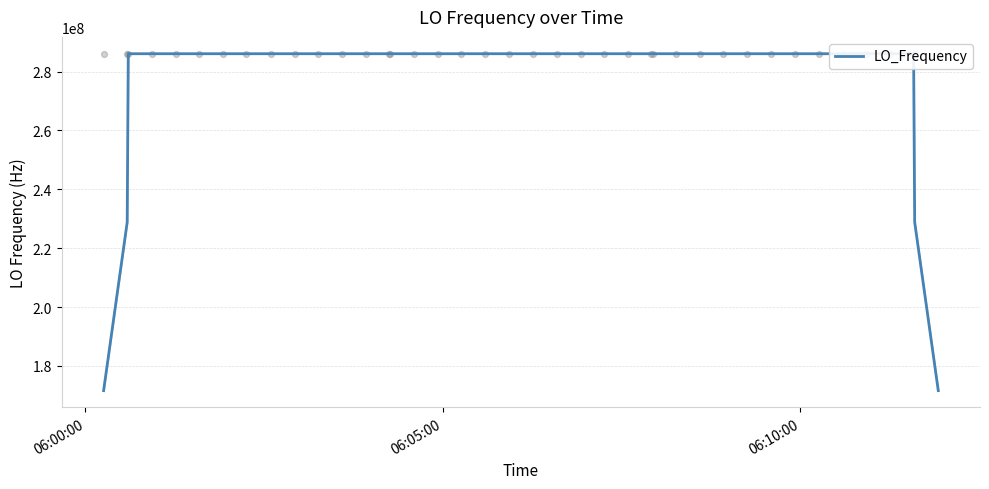

What is the minimum value for LO_Frequency?

171628200.2